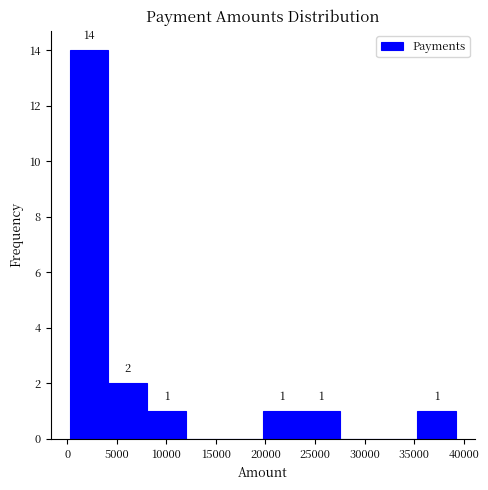

Which range on the x-axis has the tallest bar?

500 to 4000